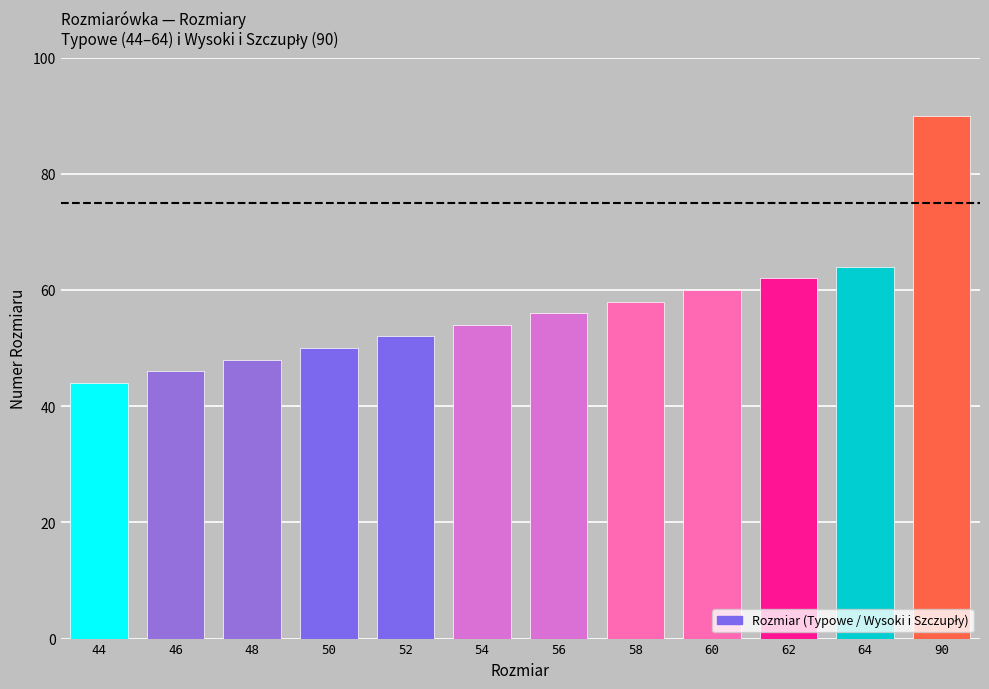

Approximately how many times larger is the value at 54 compared to 58?

0.9